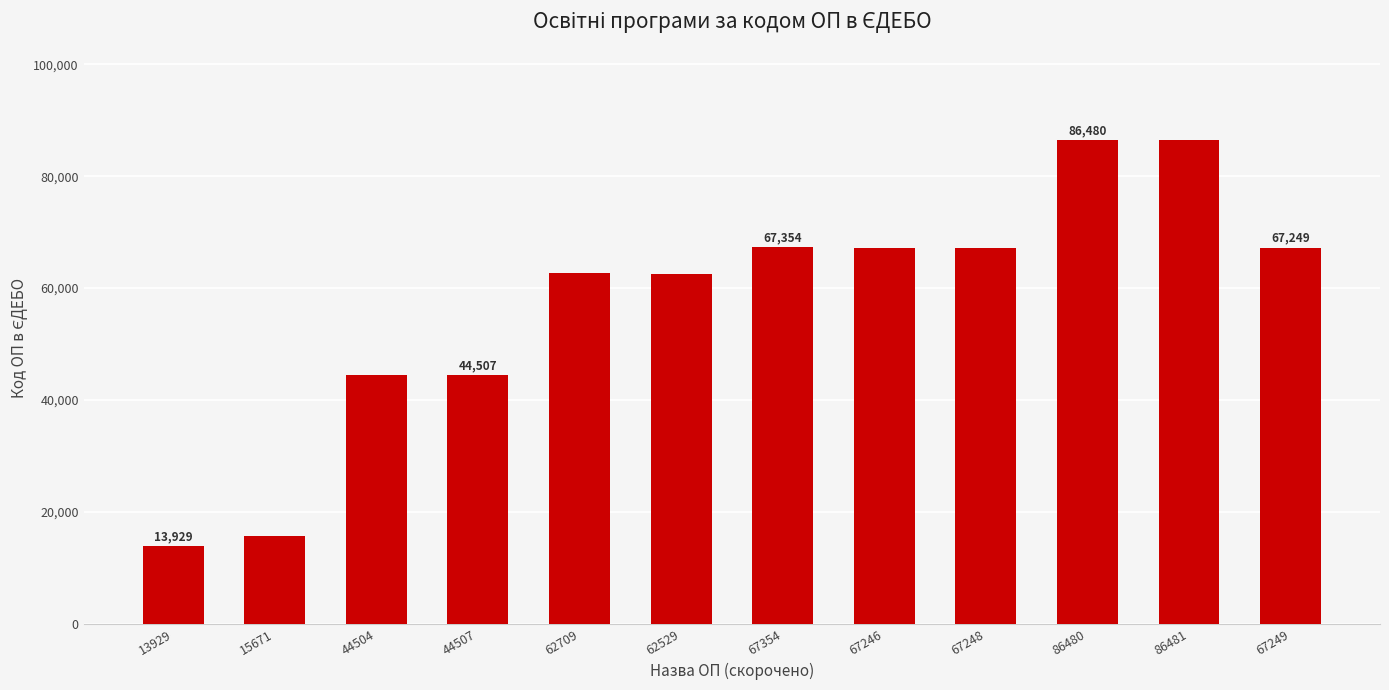

What is the difference between the second highest and minimum values?

72551